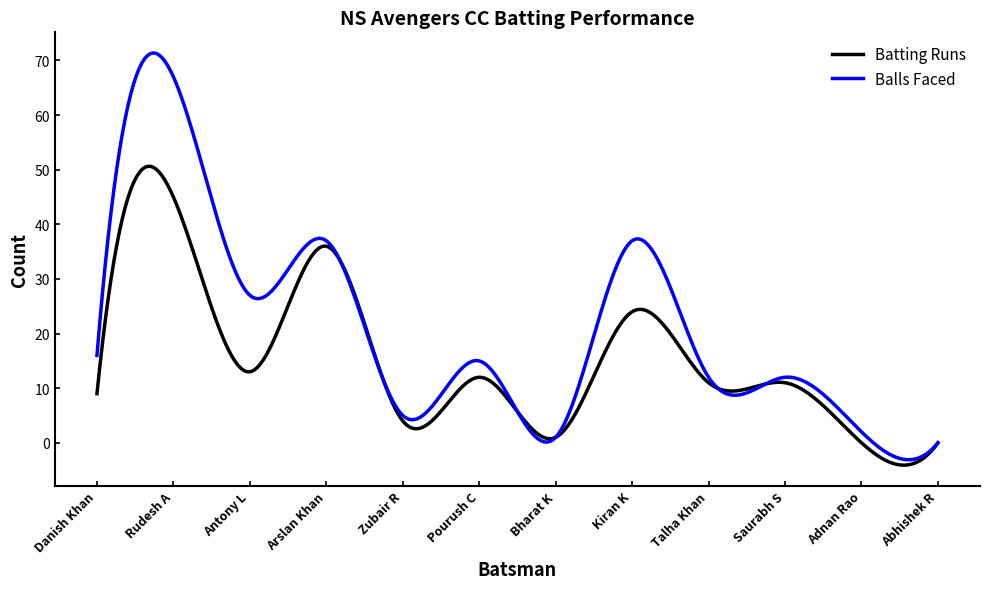

Rank the series by their average value, from highest to lowest.

Balls Faced, Batting Runs